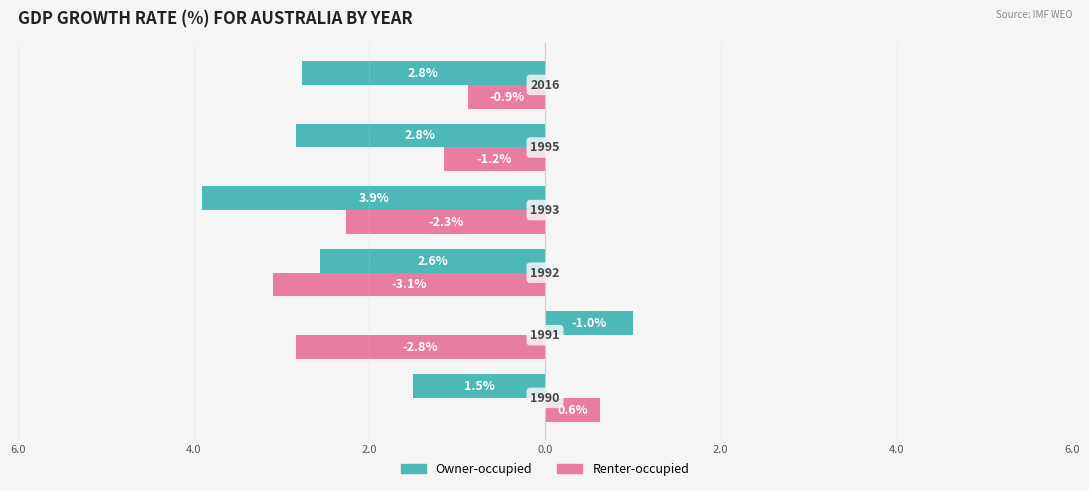

What are all the series names shown in the legend?

Owner-occupied, Renter-occupied